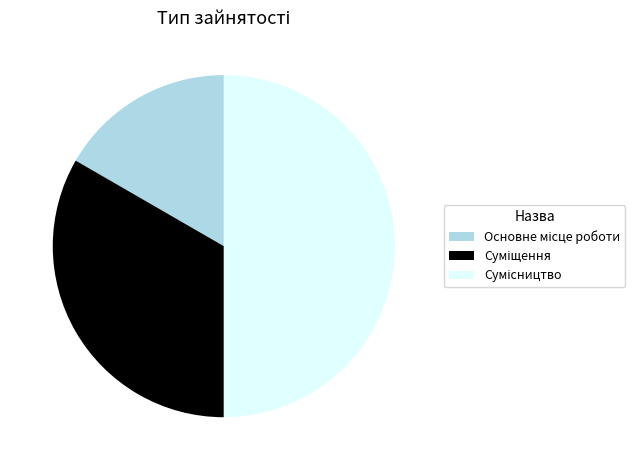

To the nearest percent, what is the difference between the largest and smallest slice percentages?

33%